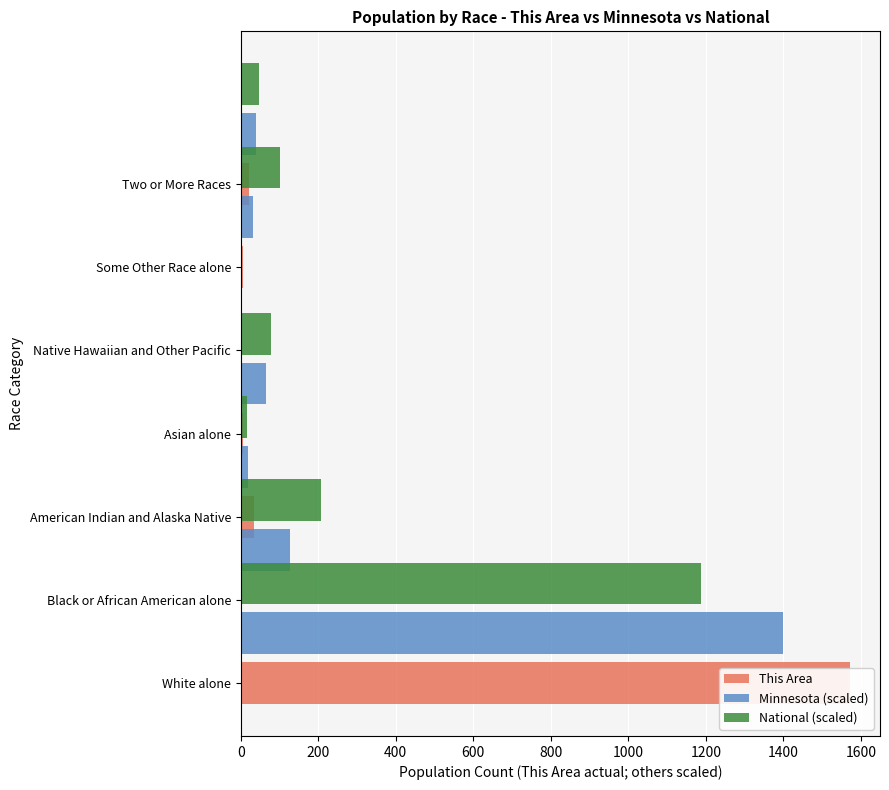

What is the average value of the This Area series?

234.1